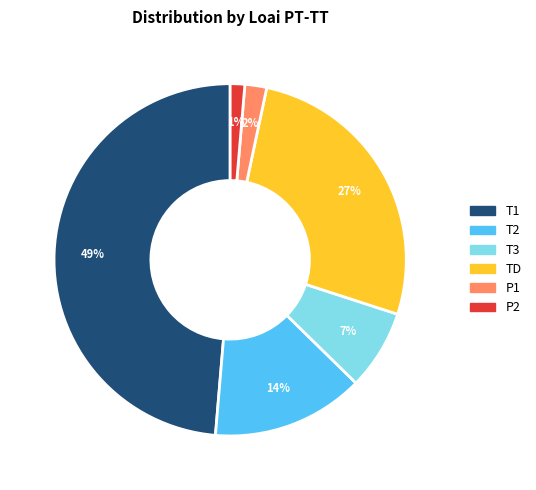

Is the sum of T2 and T3 greater than half?

No